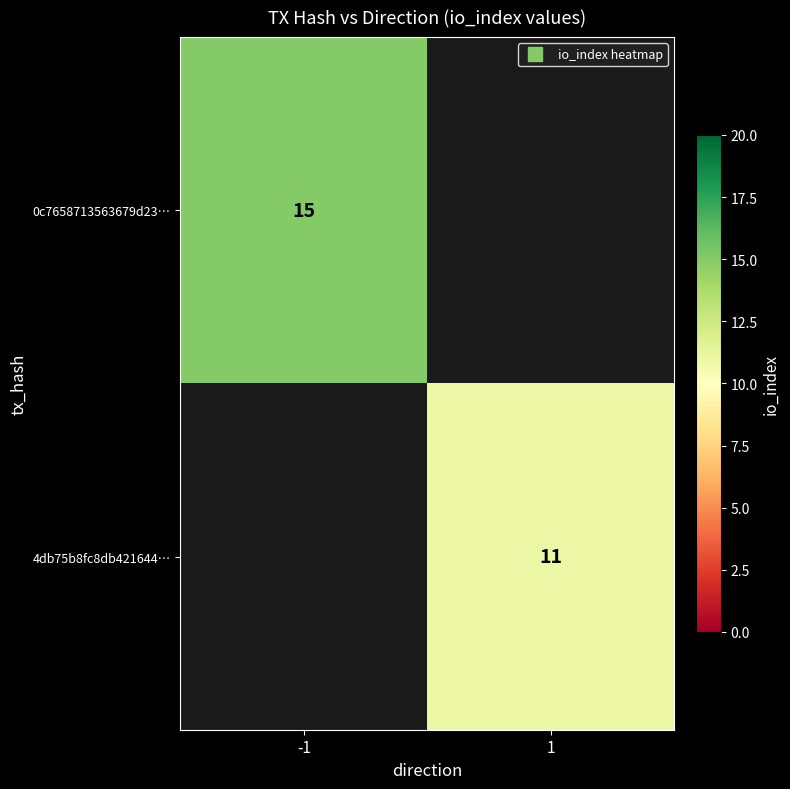

List the labels in order of 4db75b8fc8db421644… value, largest first.

-1, 1